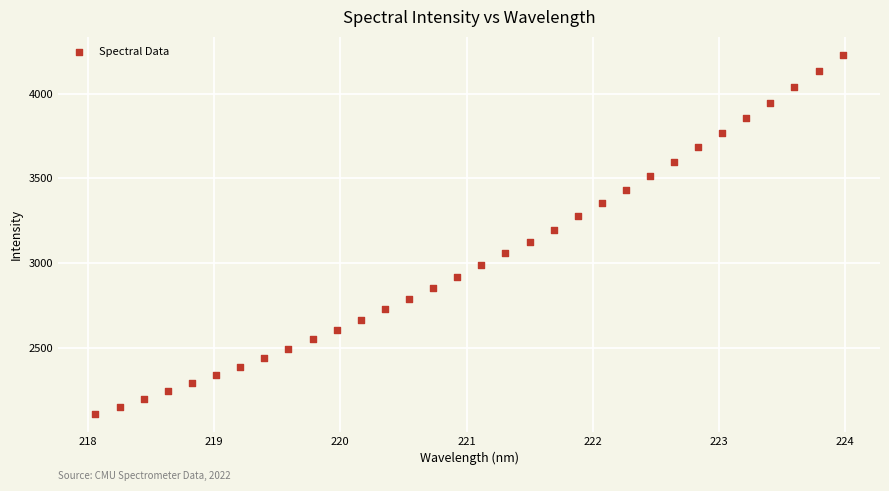

What is the range of Y values (max minus min)?

2120.4